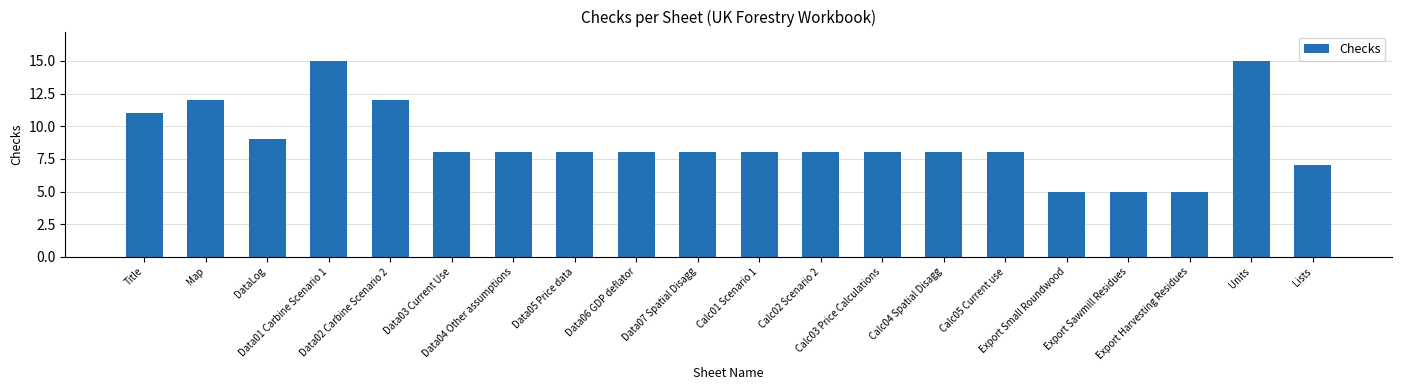

Reading left to right, transcribe all the data shown in this chart.

Title=11	Map=12	DataLog=9	Data01 Carbine Scenario 1=15	Data02 Carbine Scenario 2=12	Data03 Current Use=8	Data04 Other assumptions=8	Data05 Price data=8	Data06 GDP deflator=8	Data07 Spatial Disagg=8	Calc01 Scenario 1=8	Calc02 Scenario 2=8	Calc03 Price Calculations=8	Calc04 Spatial Disagg=8	Calc05 Current use=8	Export Small Roundwood=5	Export Sawmill Residues=5	Export Harvesting Residues=5	Units=15	Lists=7